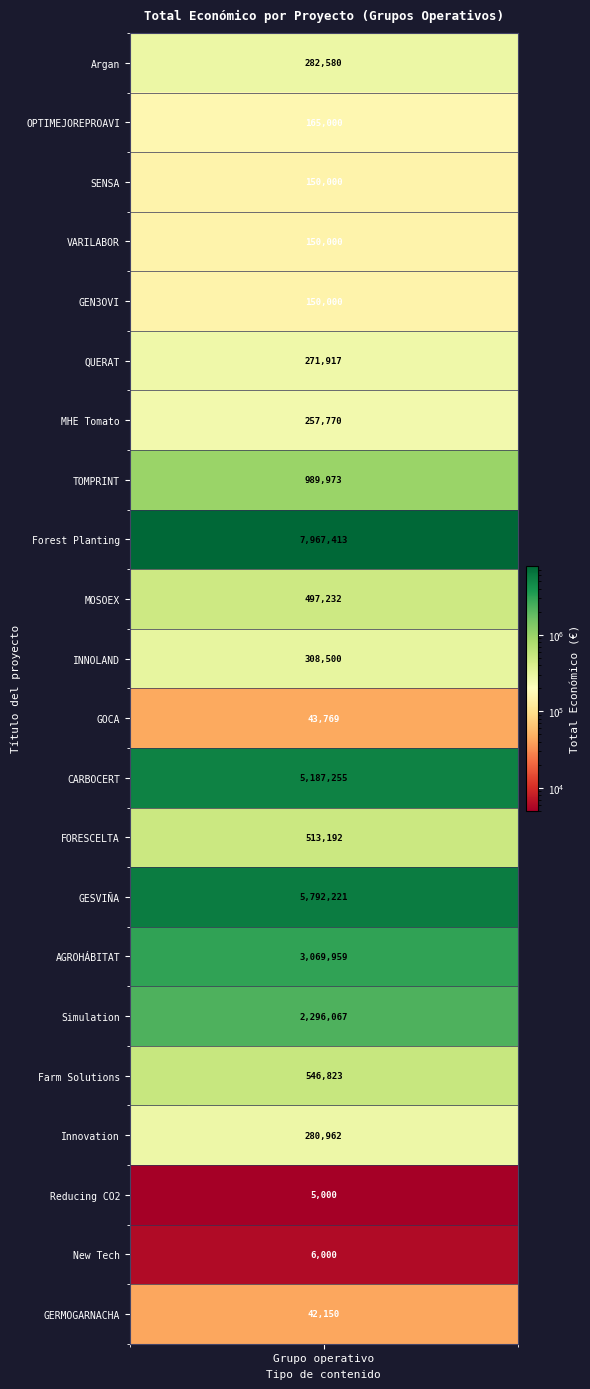

Rank the categories by value from lowest to highest.

Reducing CO2, New Technologies, GERMOGARNACHA, GOCA, SENSA, VARILABOR, GEN3OVI, OPTIMEJOREPROAVI, MHE Tomato Egg Bull, QUERAT, Innovation Residues, Argan as an alternative, INNOLAND, MOSOEX, FORESCELTA, Farm Solutions, TOMPRINT, Simulation, AGROHÁBITAT, CARBOCERT, GESVIÑA, Forest Planting